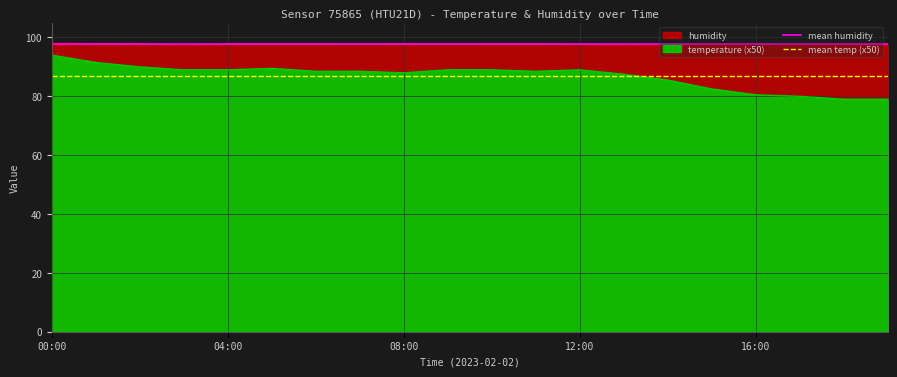

What is the highest value of the mean temp (x50) series?

86.9